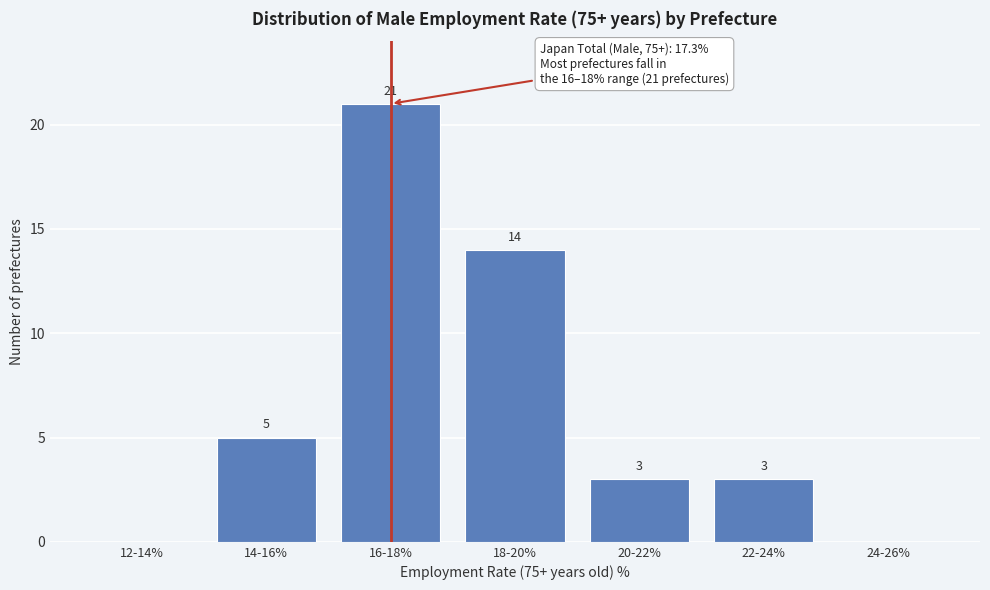

Reading left to right, list all the values displayed in this chart.

12-14%=0	14-16%=5	16-18%=21	18-20%=14	20-22%=3	22-24%=3	24-26%=0